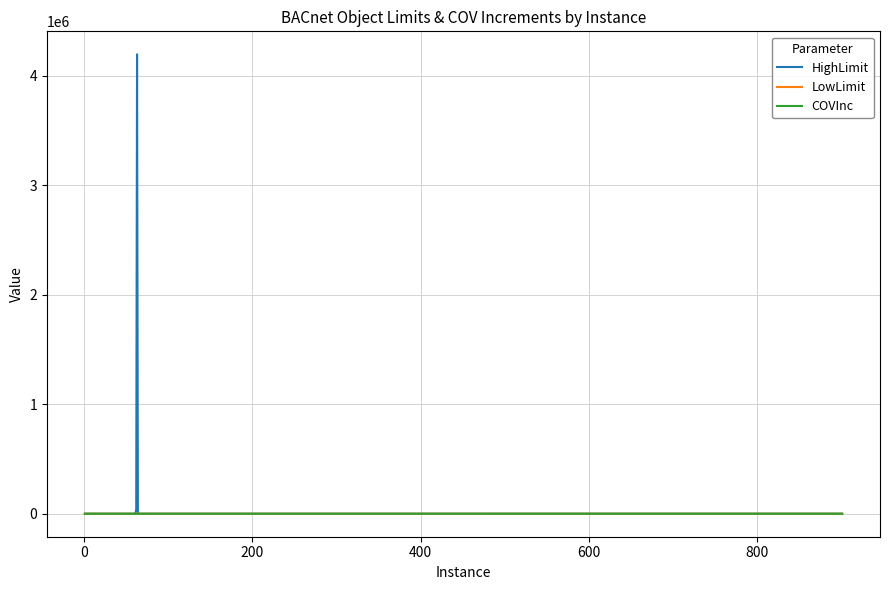

Which series has the largest range (max minus min)?

HighLimit